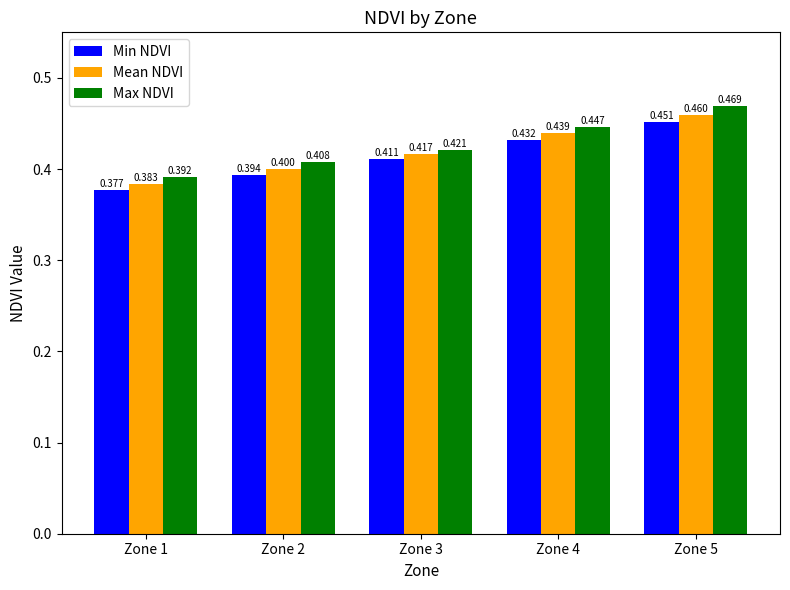

At which label does Max NDVI reach its minimum?

Zone 1